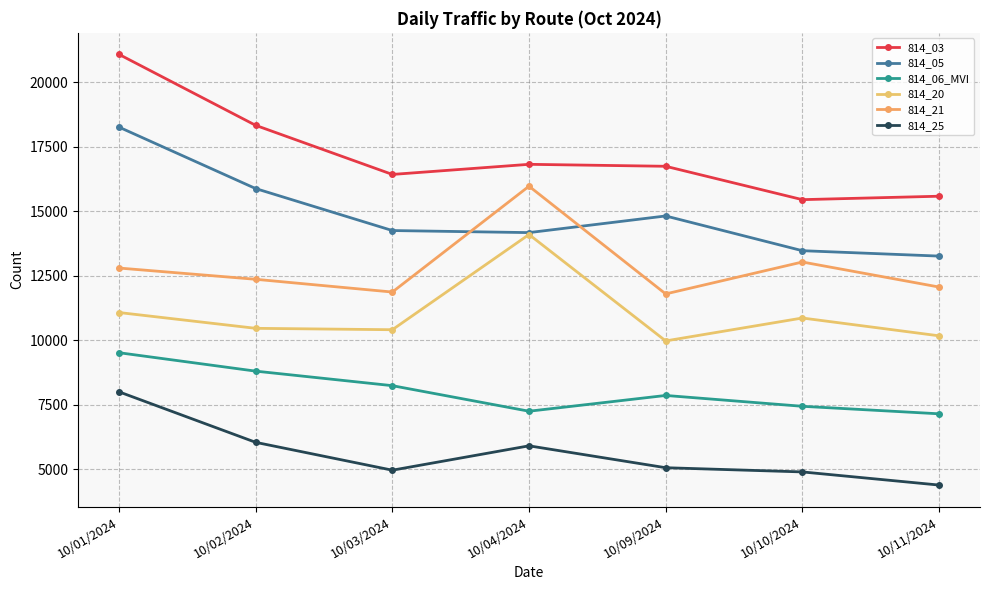

In 814_21, how many points are lower than both neighbors (excluding endpoints)?

2